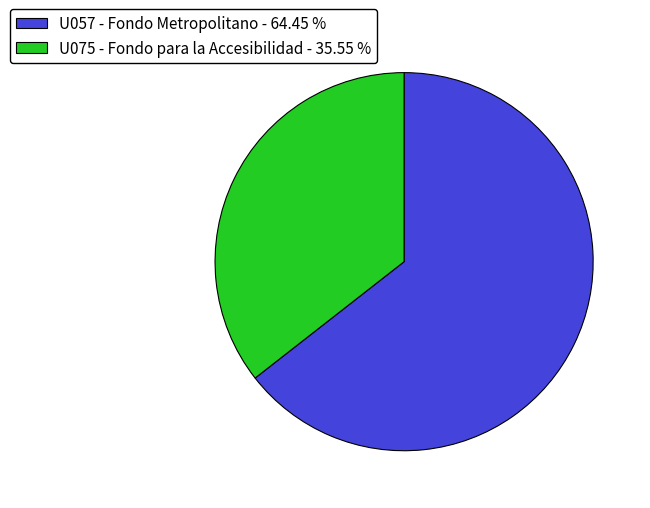

How many segments does this pie chart have?

2